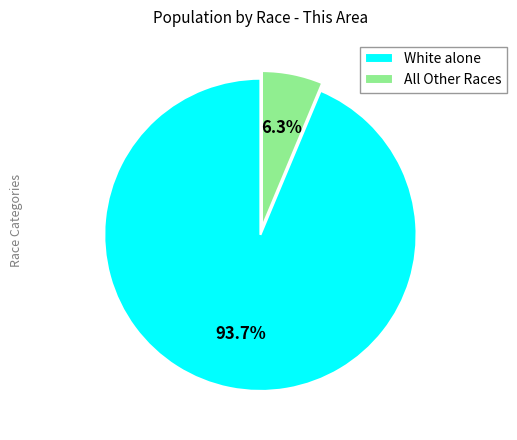

What is the ratio of the value at White alone to the value at All Other Races?

14.9